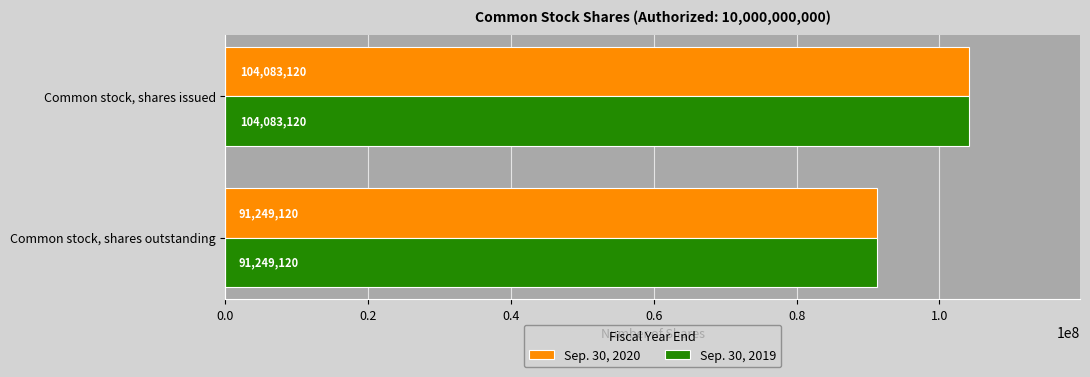

What is the difference between the maximum and minimum values in the Sep. 30, 2019 series?

12834000